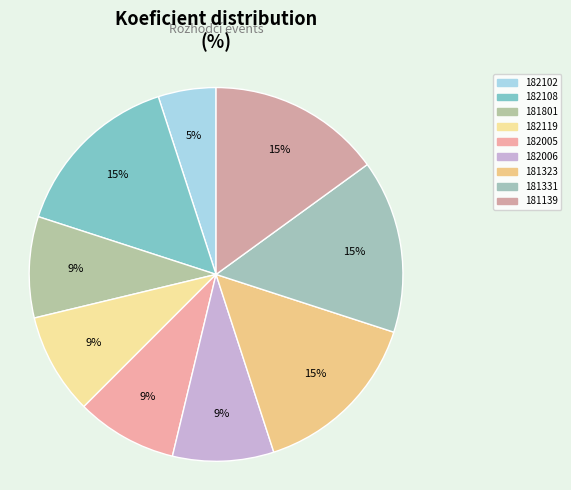

Does any single category account for the majority?

No